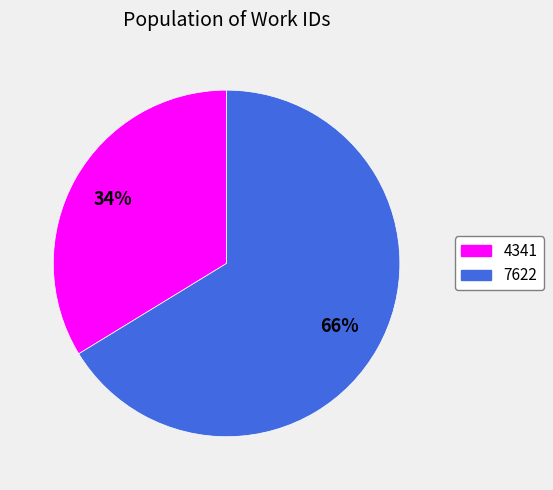

Rank the categories by value from highest to lowest.

7622, 4341